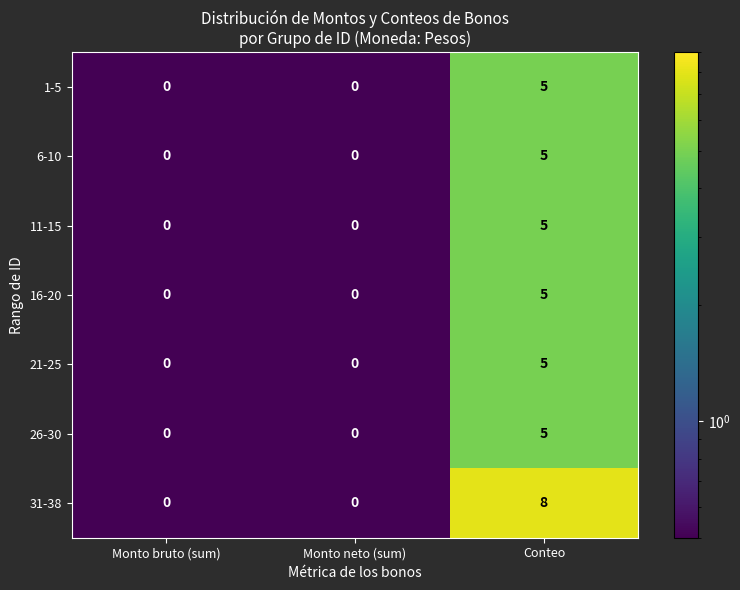

Reading left to right, extract all data points from this chart.

1-5: Monto bruto (sum)=0	Monto neto (sum)=0	Conteo=5
6-10: Monto bruto (sum)=0	Monto neto (sum)=0	Conteo=5
11-15: Monto bruto (sum)=0	Monto neto (sum)=0	Conteo=5
16-20: Monto bruto (sum)=0	Monto neto (sum)=0	Conteo=5
21-25: Monto bruto (sum)=0	Monto neto (sum)=0	Conteo=5
26-30: Monto bruto (sum)=0	Monto neto (sum)=0	Conteo=5
31-38: Monto bruto (sum)=0	Monto neto (sum)=0	Conteo=8